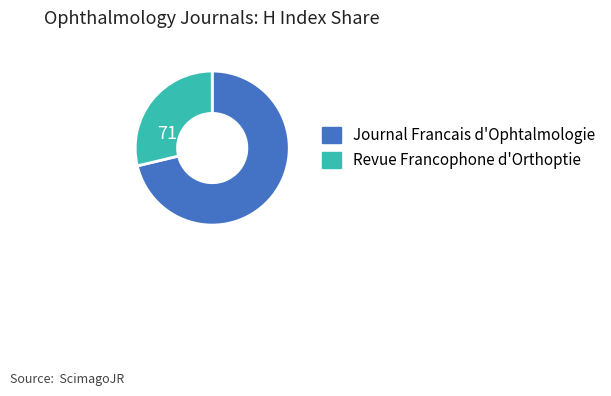

To the nearest percent, what portion does Journal Francais d'Ophtalmologie represent?

71%